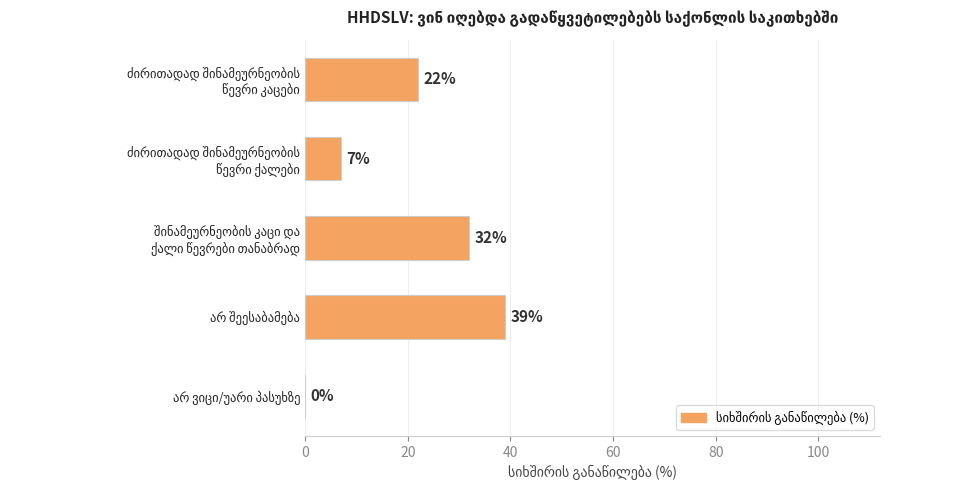

What is the greatest value displayed?

39